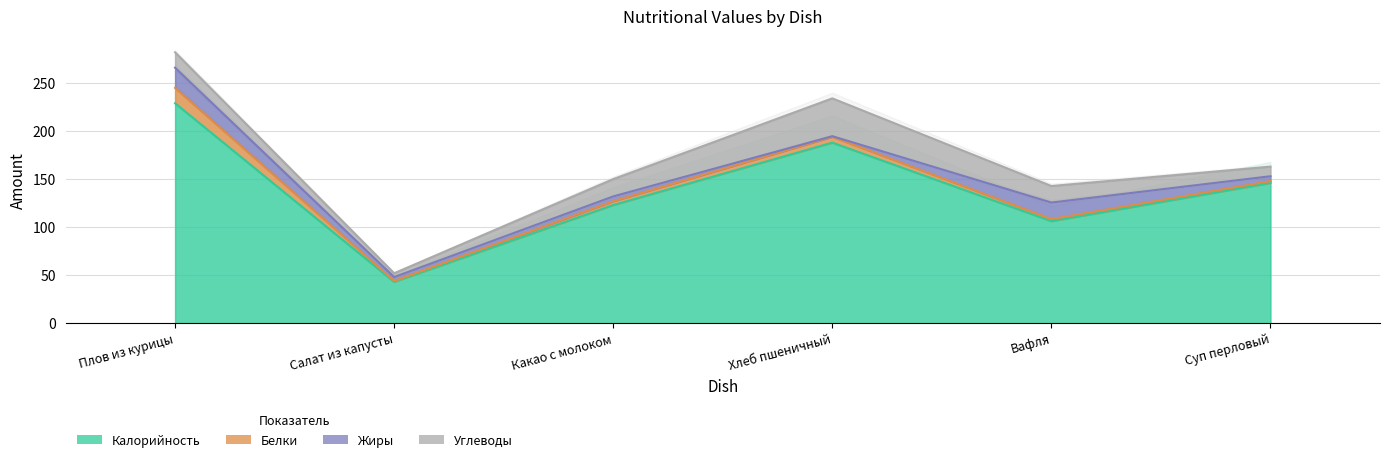

How many interior local peaks does the Белки series have?

1